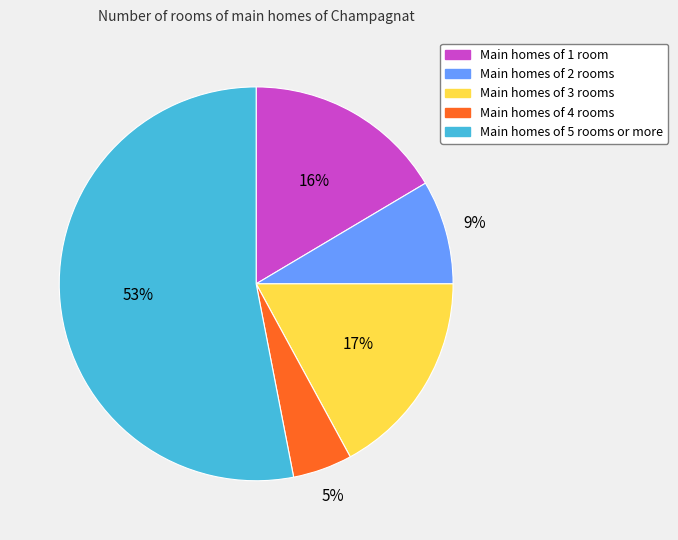

Is there any slice that represents more than half of the pie?

Yes